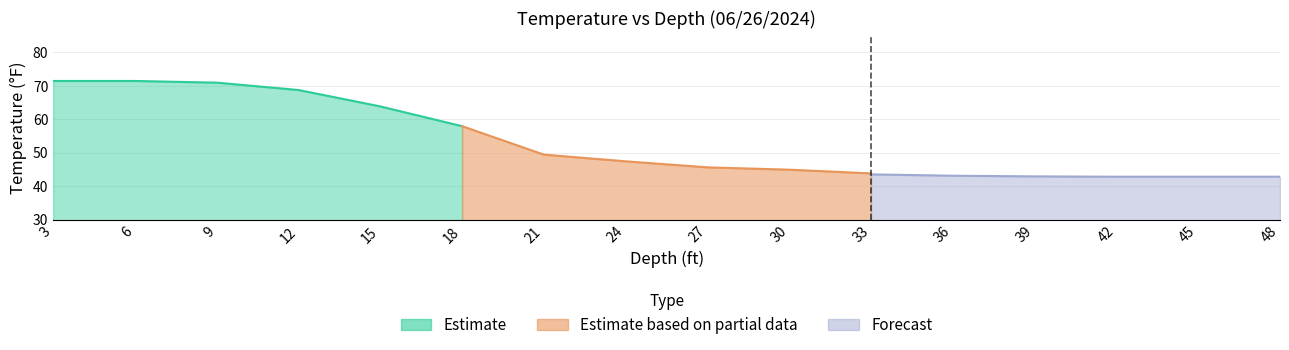

What is the difference between the maximum and second lowest values in the Forecast series?

0.7